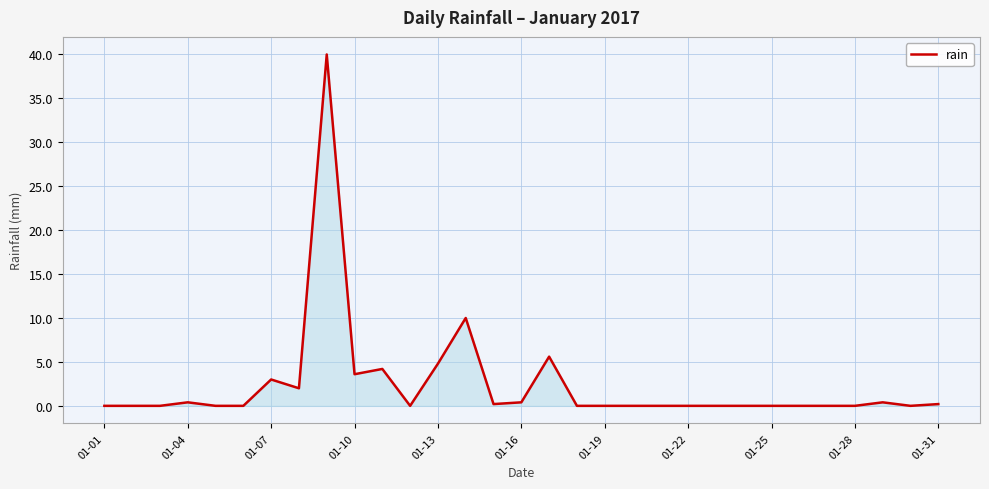

What is the difference between the maximum and minimum values?

40.0